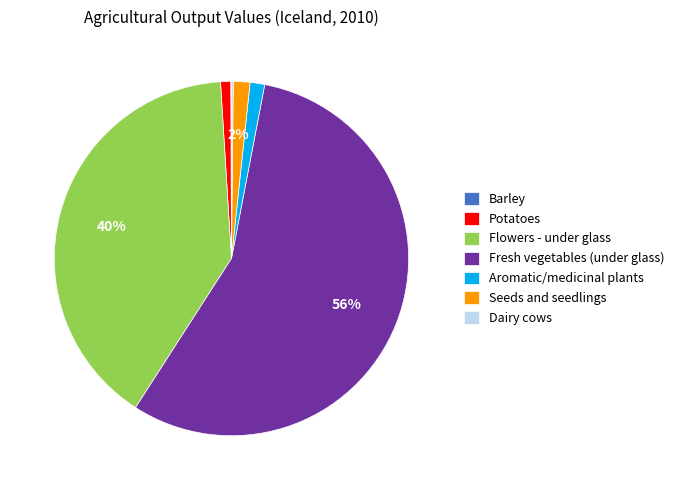

Is the sum of Seeds and seedlings and Fresh vegetables (under glass) greater than half?

Yes